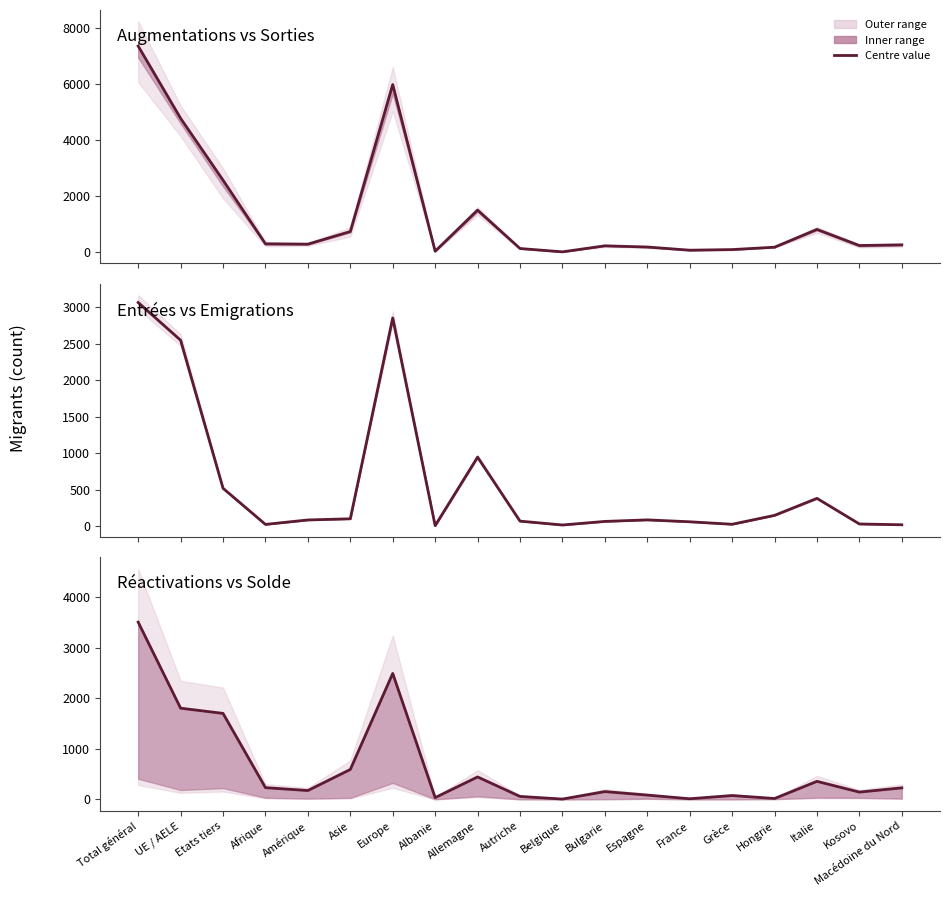

True or false: Entrées vs Emigrations and Augmentations vs Sorties cross at least once.

False